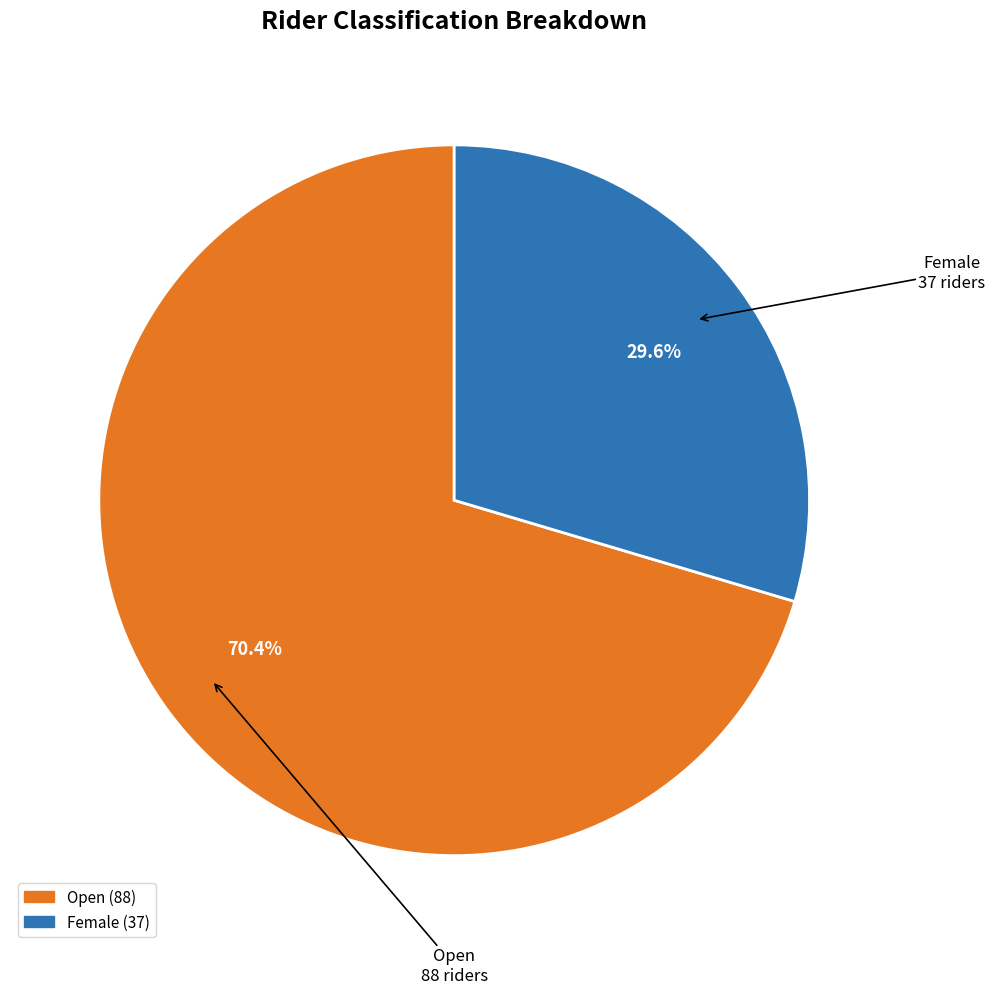

To the nearest percent, what is the difference between the largest and smallest slice percentages?

41%